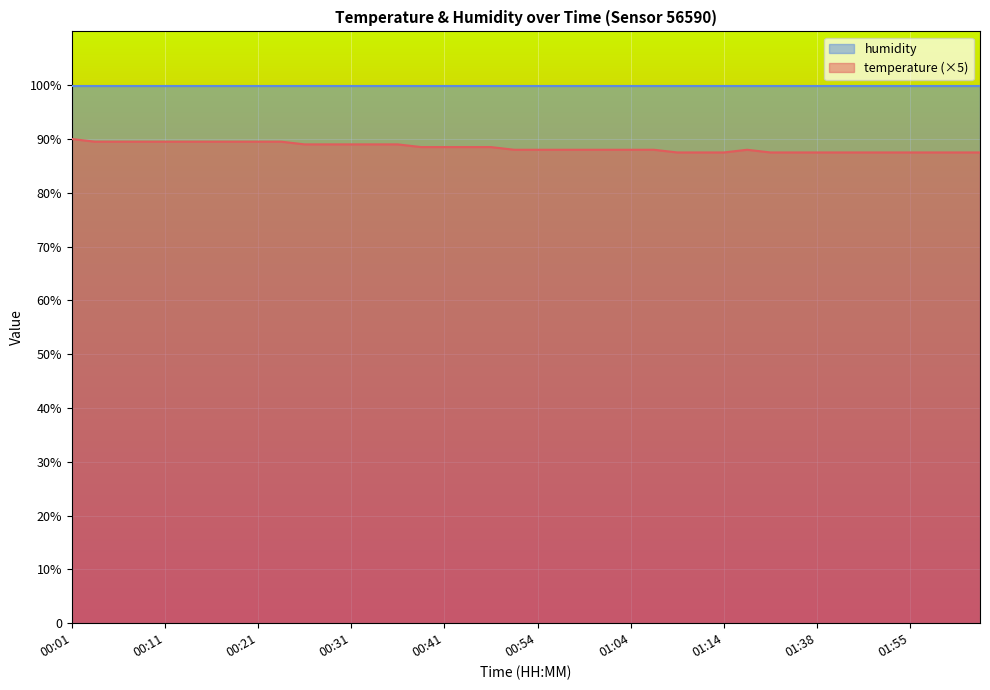

What is the value of the 20th point from the left?

88.0